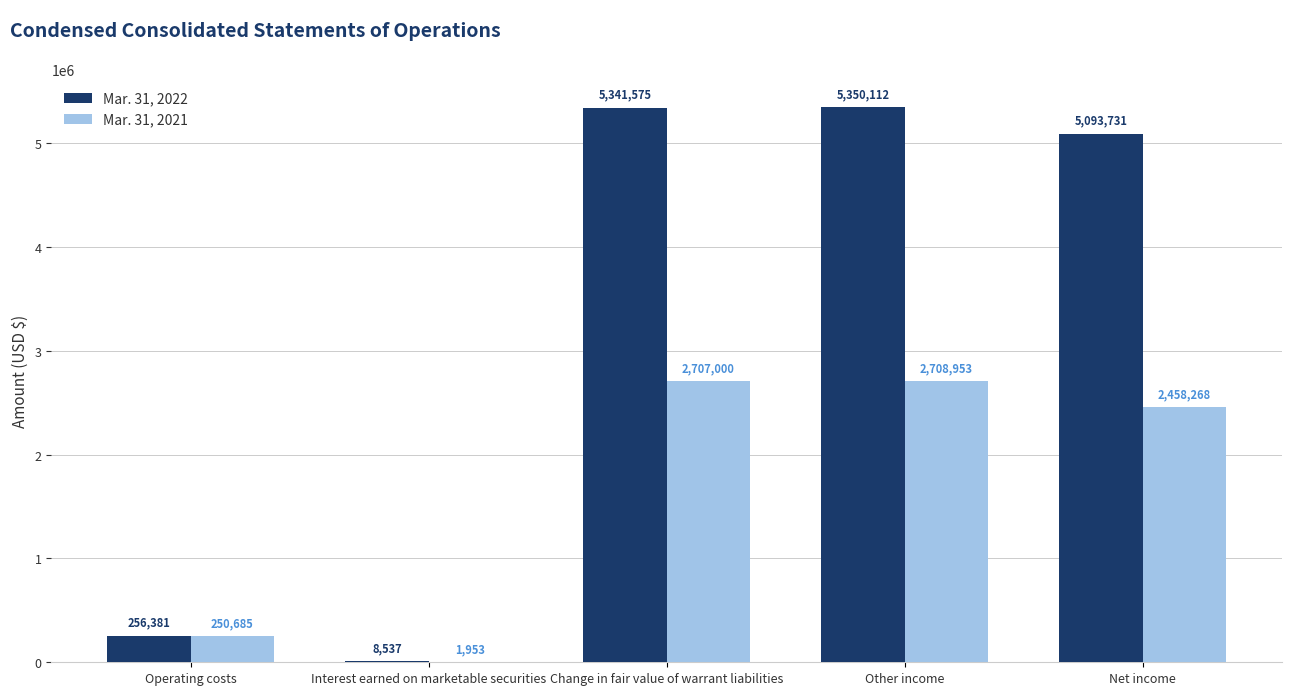

Are the bars horizontal?

No